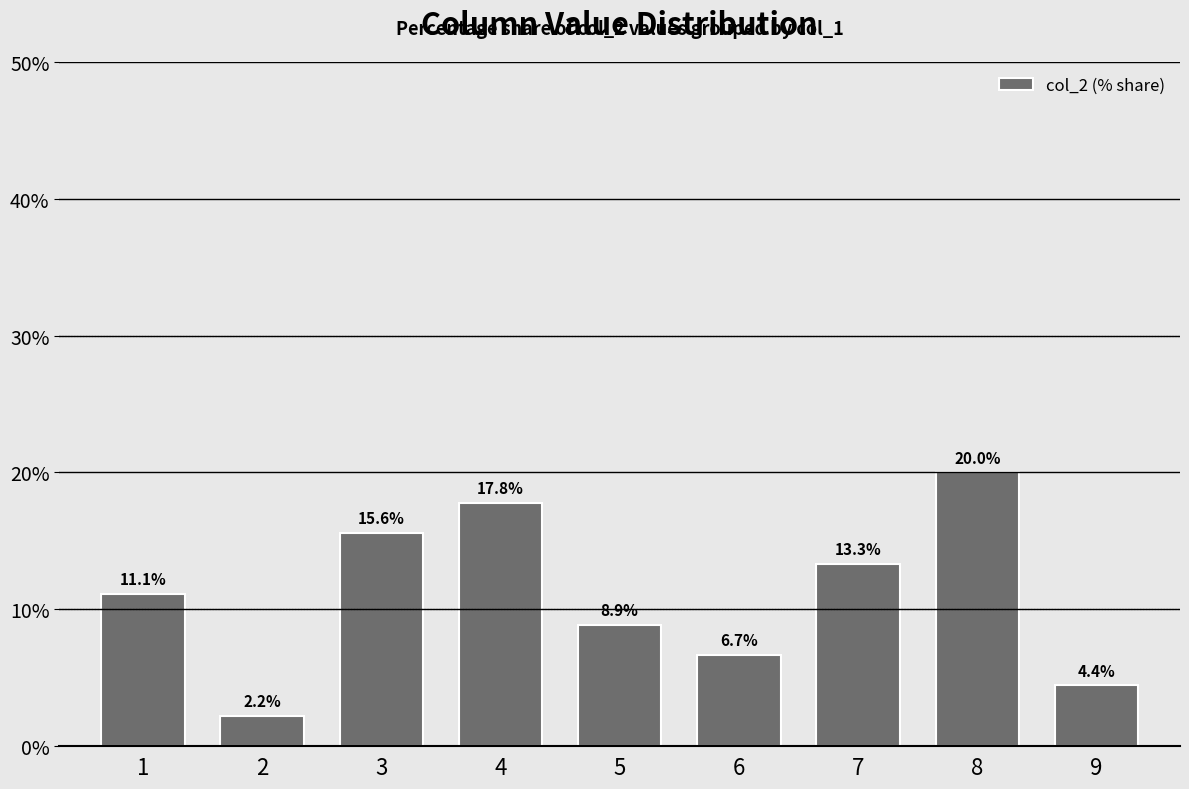

Is it true that the value at 1 is 3.3?

False